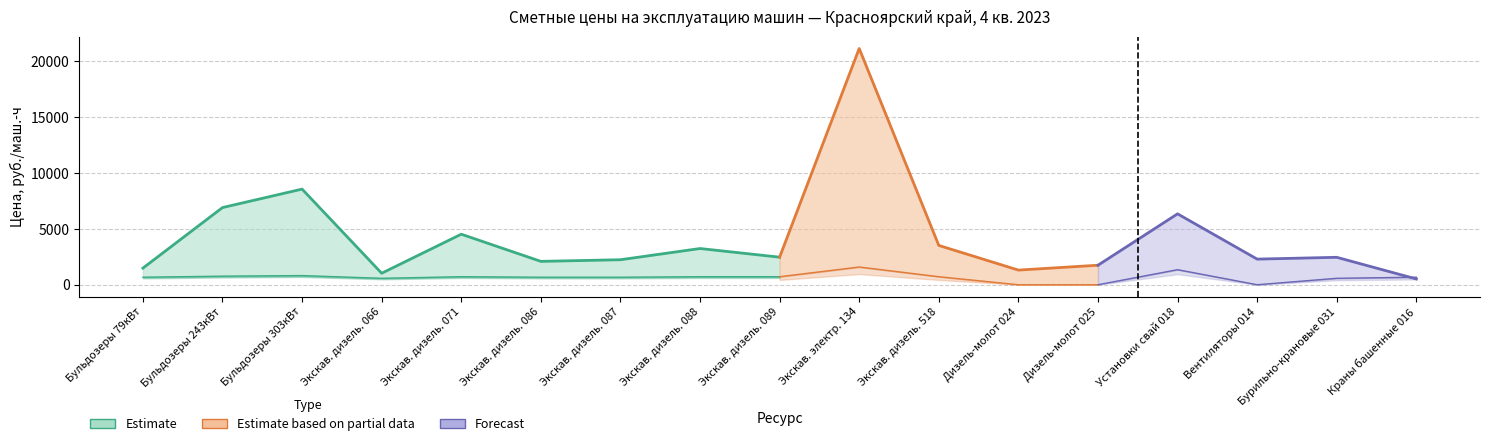

In Сметная цена, how many points are lower than both neighbors (excluding endpoints)?

5